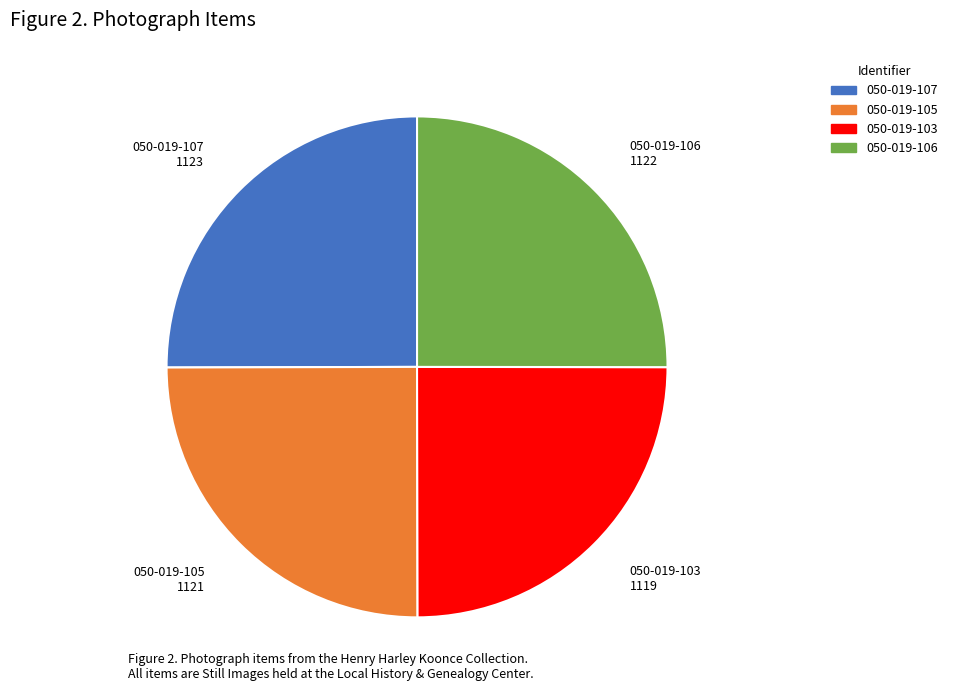

How many segments does this pie chart have?

4